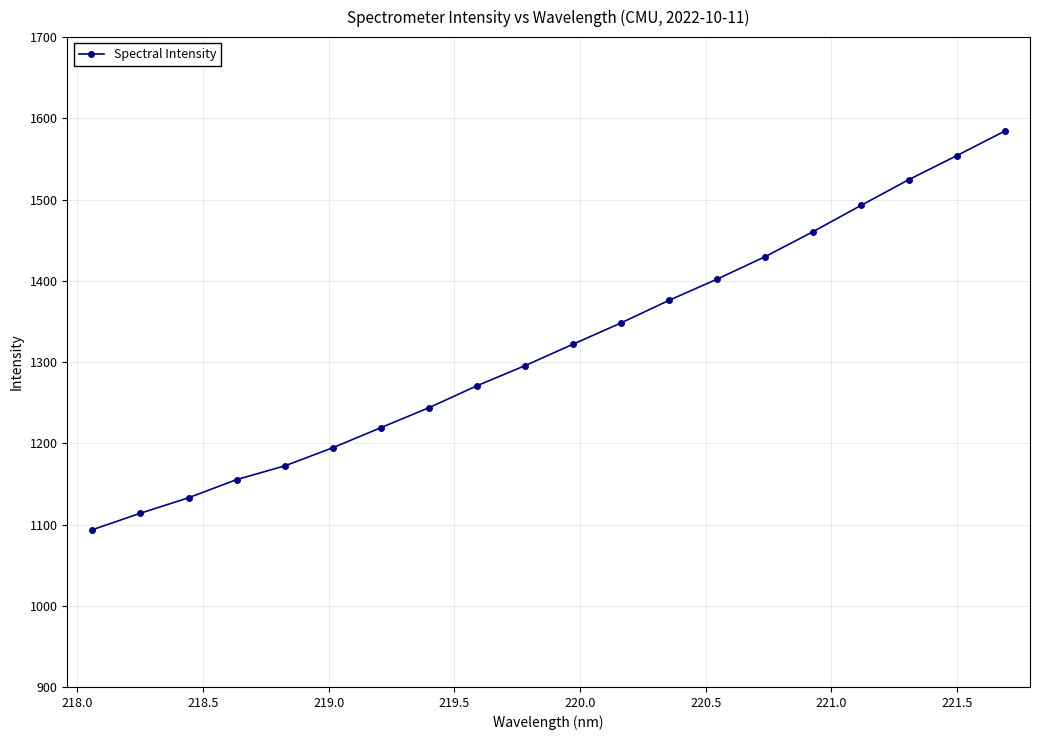

Reading right to left, what are all the values shown in this chart?

1584.4	1554.2	1524.6	1492.8	1460.4	1429.6	1402.0	1375.9	1348.1	1321.8	1295.4	1270.7	1243.7	1219.1	1194.4	1172.1	1155.3	1132.9	1113.9	1093.6